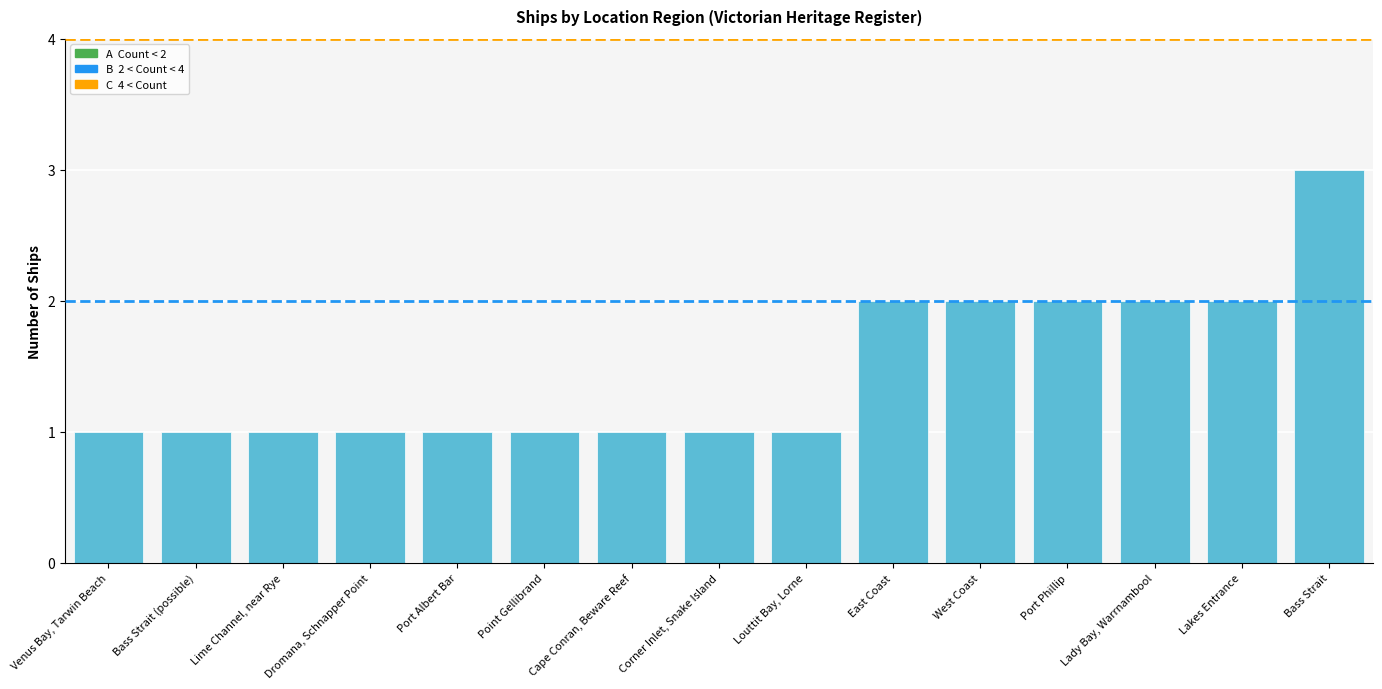

What is the label of the 8th bar from the right?

Corner Inlet, Snake Island